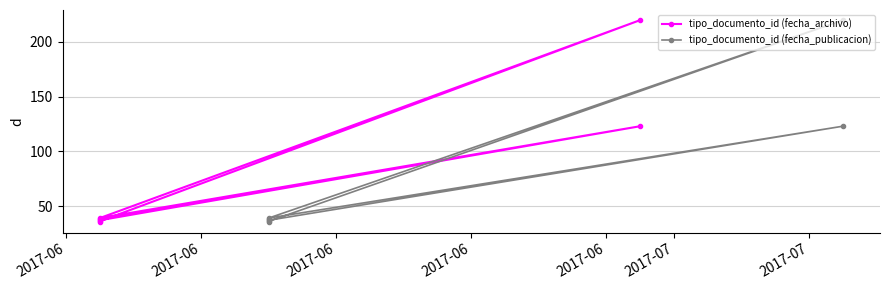

How many distinct data groups are displayed?

2